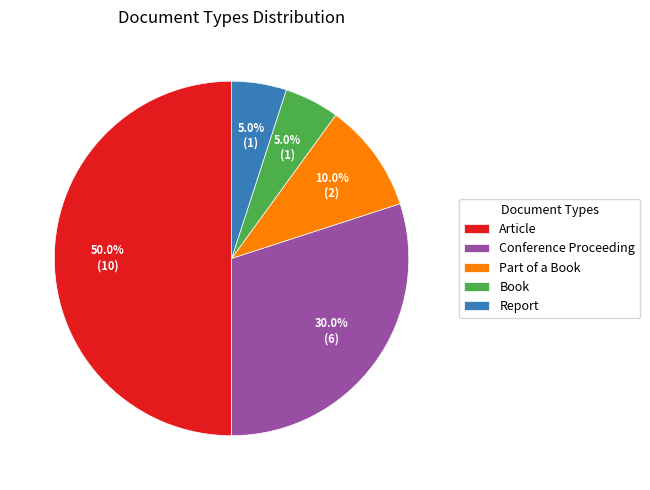

To the nearest percent, what percentage of the pie is Book?

5%